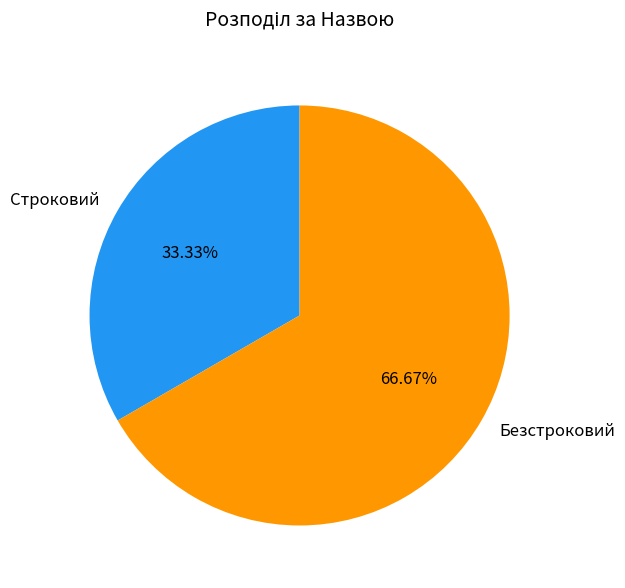

Is there any slice that represents more than half of the pie?

Yes